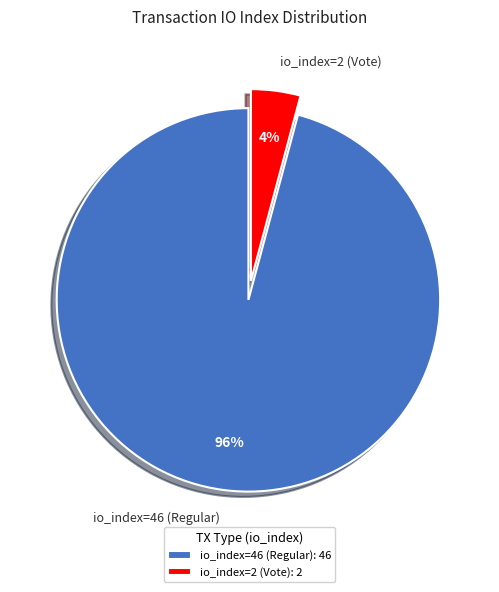

True or false: io_index=46 (Regular) accounts for 96% of the total.

True